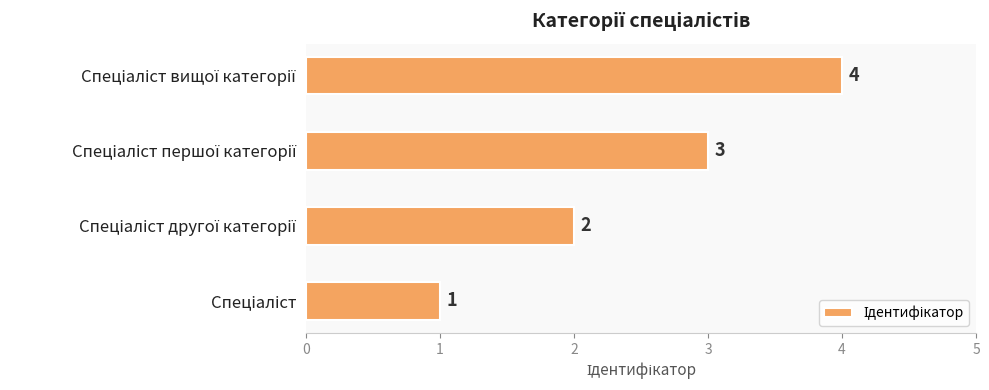

What is the sum of all values?

10